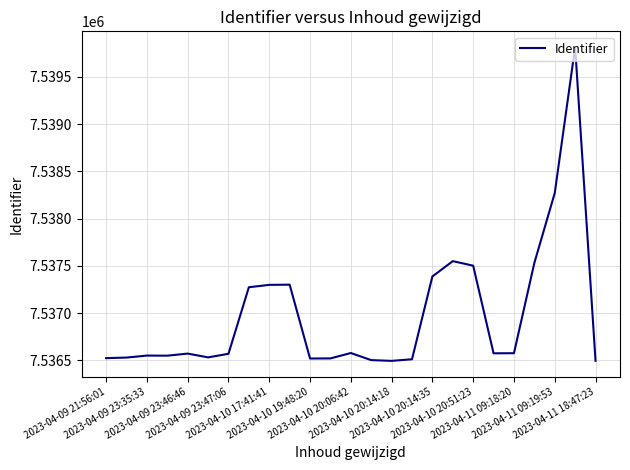

What is the maximum value shown in the chart?

7539815